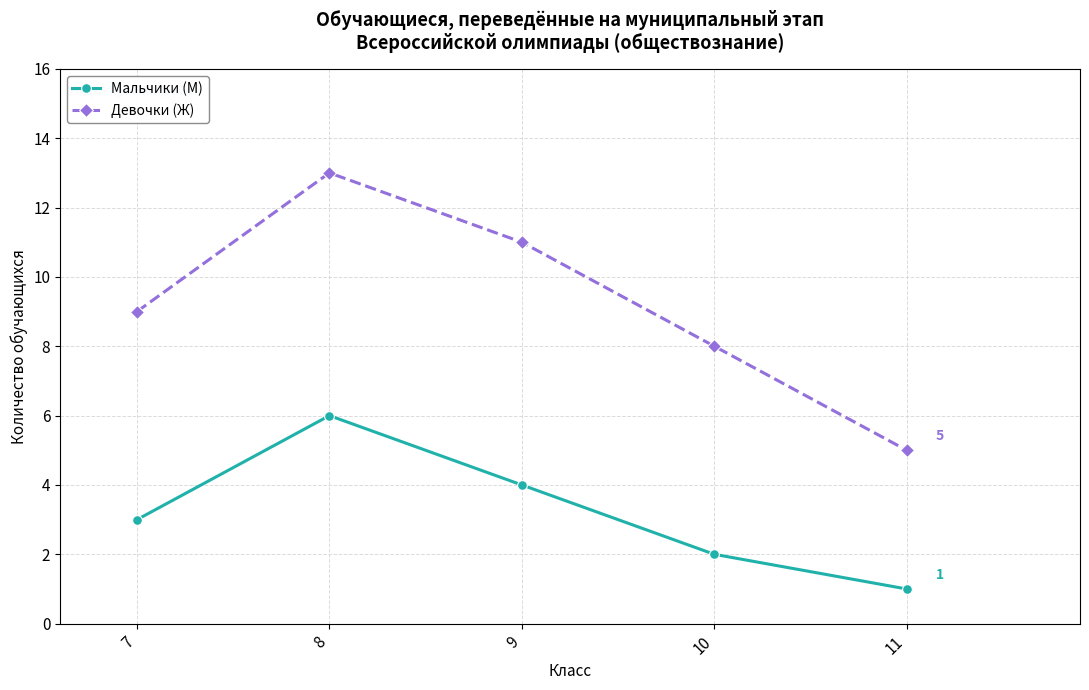

What is the sum of the Девочки (Ж) values at 8 and 9?

24